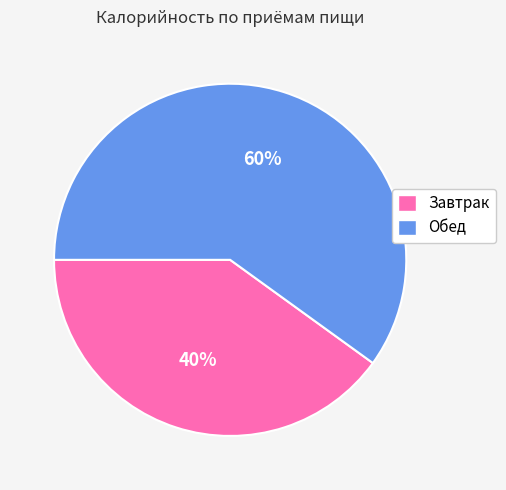

To the nearest percent, what is the difference between the Обед and Завтрак slice percentages?

20%